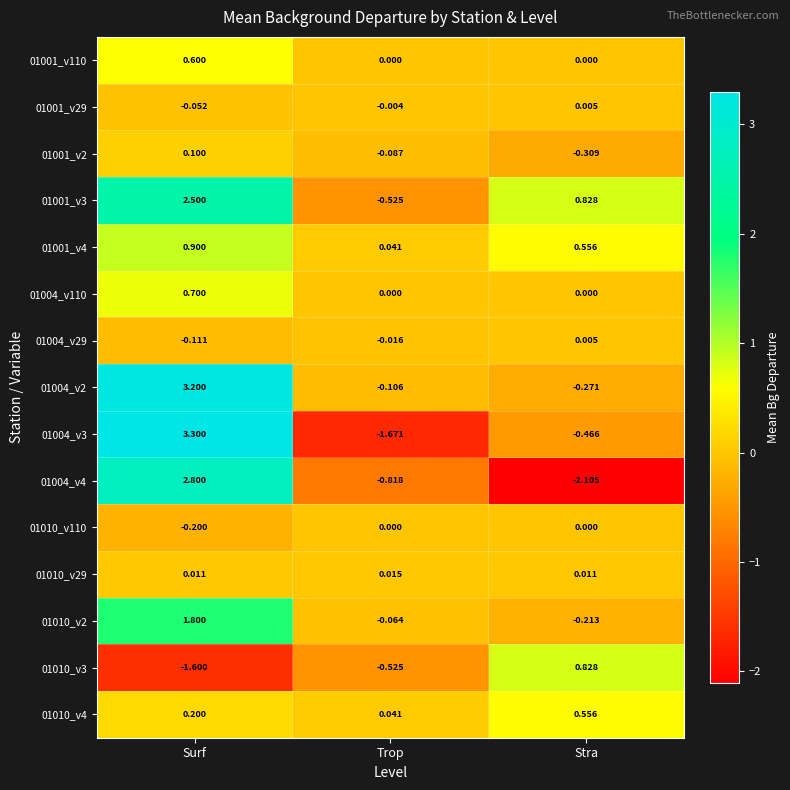

What is the minimum value shown in the chart?

-2.1